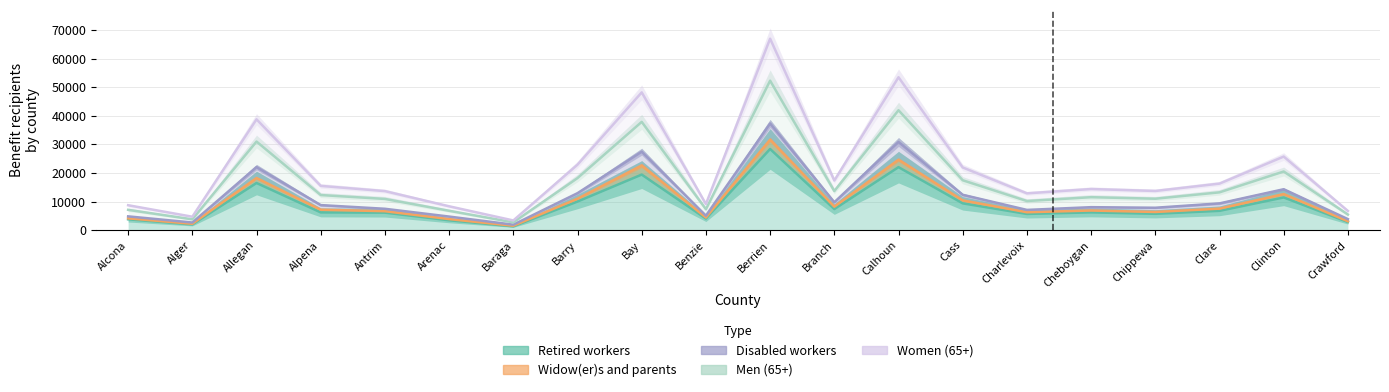

What are all the series names shown in the legend?

Retired workers, Widow(er)s and parents, Disabled workers, Men (65+), Women (65+)